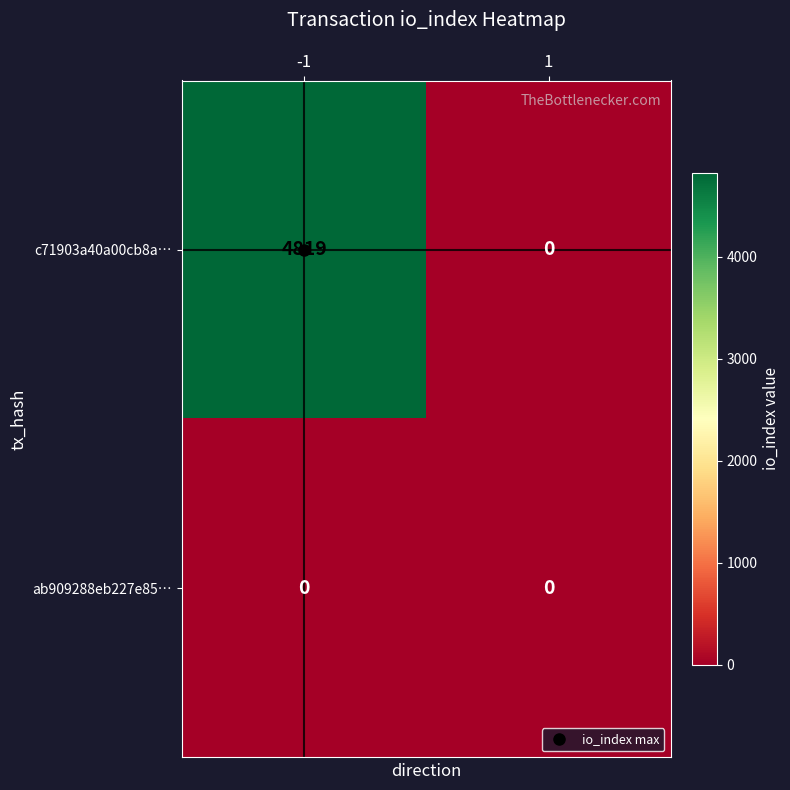

Rank the series by their maximum value, from highest to lowest.

c71903a40a00cb8a…, ab909288eb227e85…